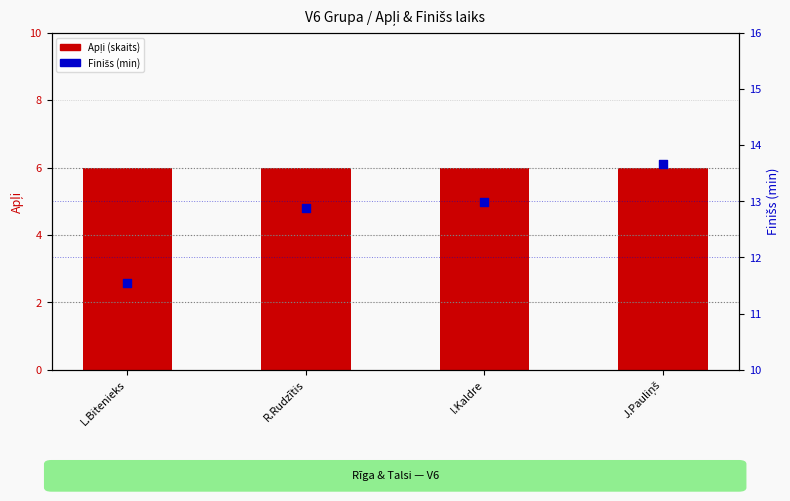

Is the value of Apļi (skaits) at L.Bitenieks greater than the value of Finišs (min) at I.Kaldre?

No